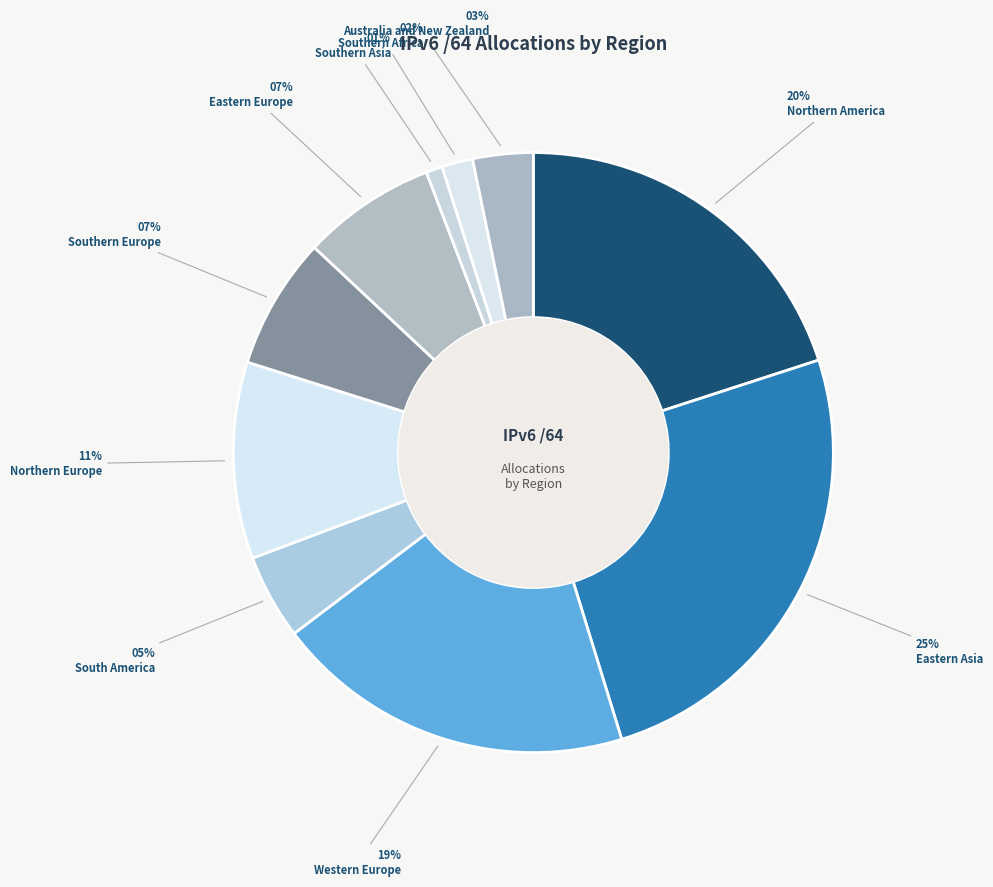

How many slices are in this pie chart?

10